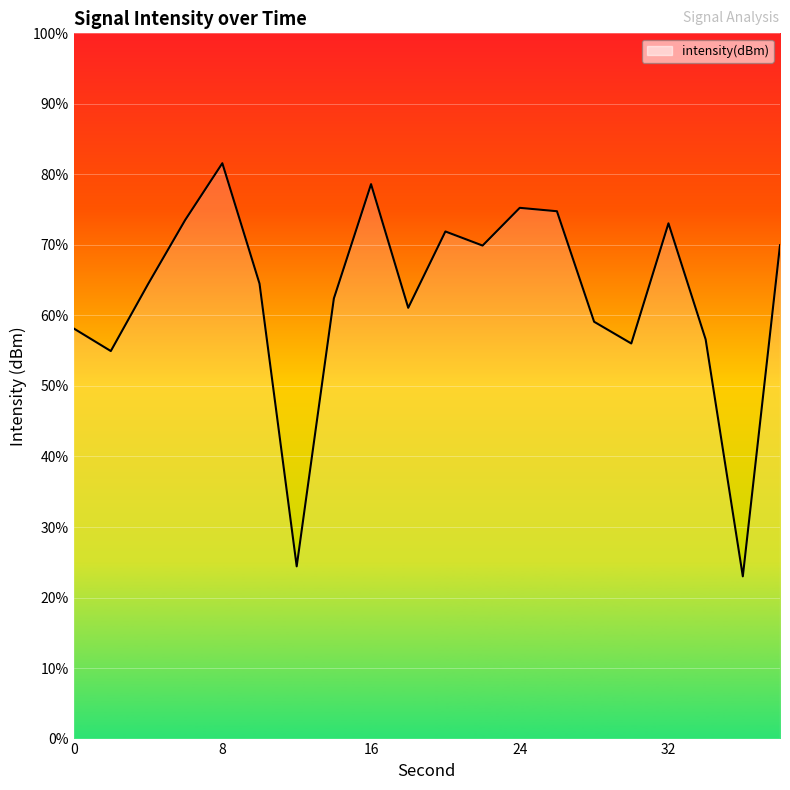

What is the difference between the values at 26 and 6?

0.4